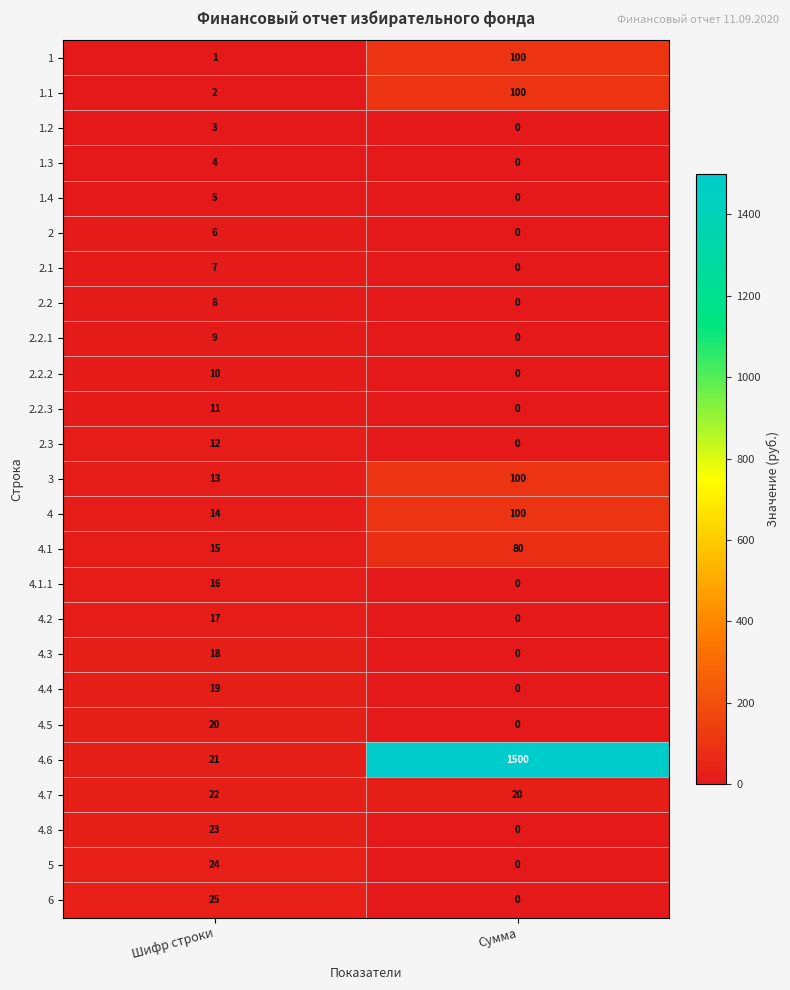

What is the spread (max minus min) of values at Шифр строки?

24